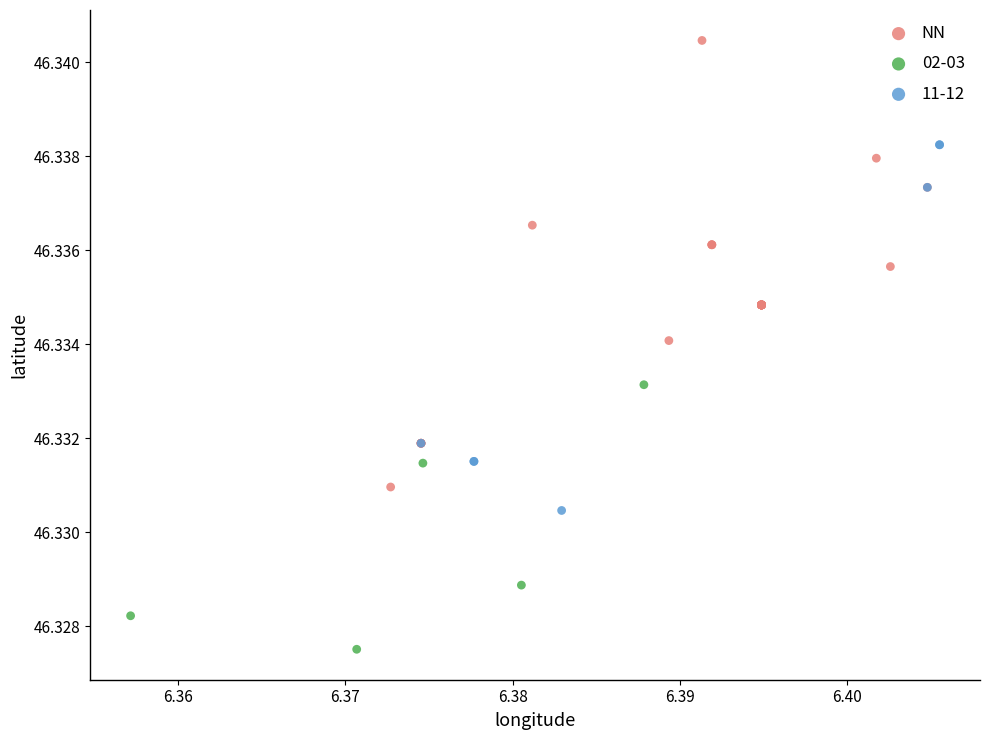

Which series has the largest Y range (max minus min)?

NN